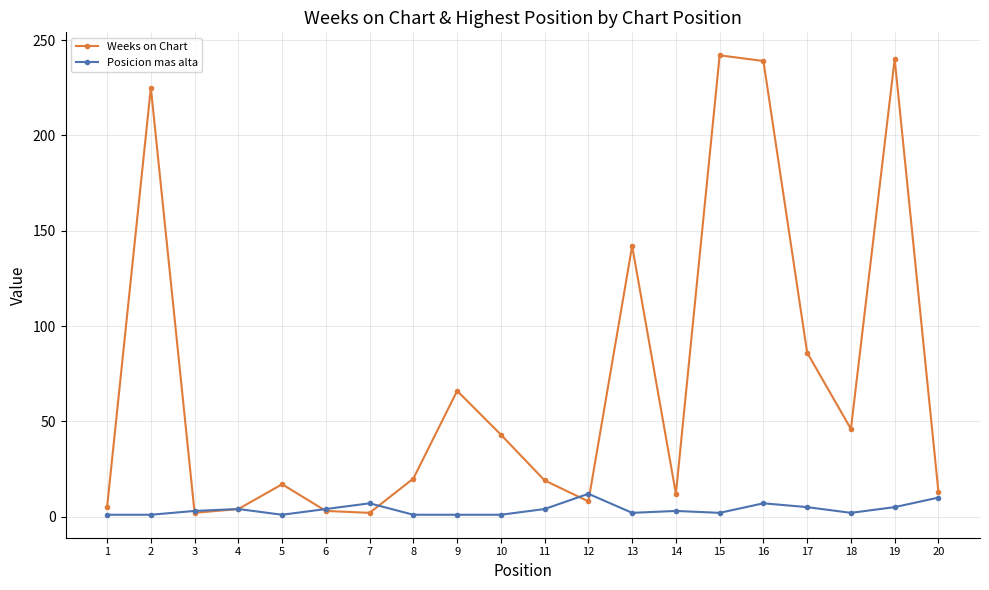

Which series has the largest total across all categories?

Weeks on Chart